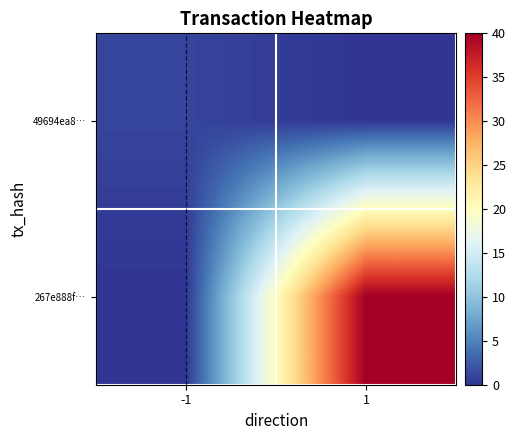

Which category has the lowest value across all series?

1